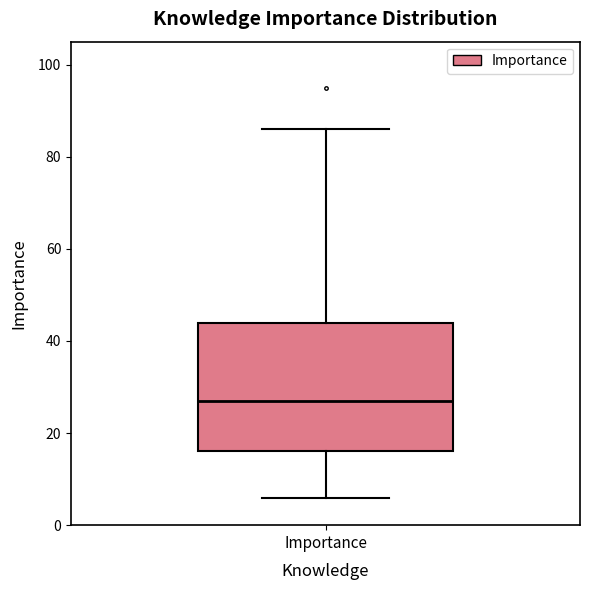

Read this box plot against the y-axis: the position of the median line, the range covered by the box, and the ends of both whiskers. The values are not printed on the chart, so give them approximately, as read against the axis.

median 28, box 16 to 44, whiskers 6 to 86